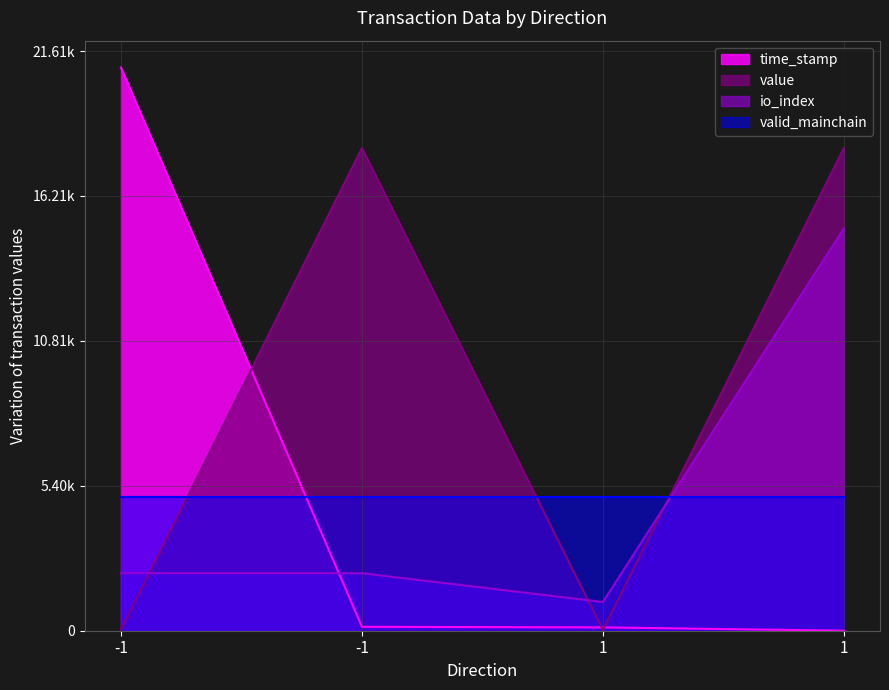

How many data points does each series have?

4